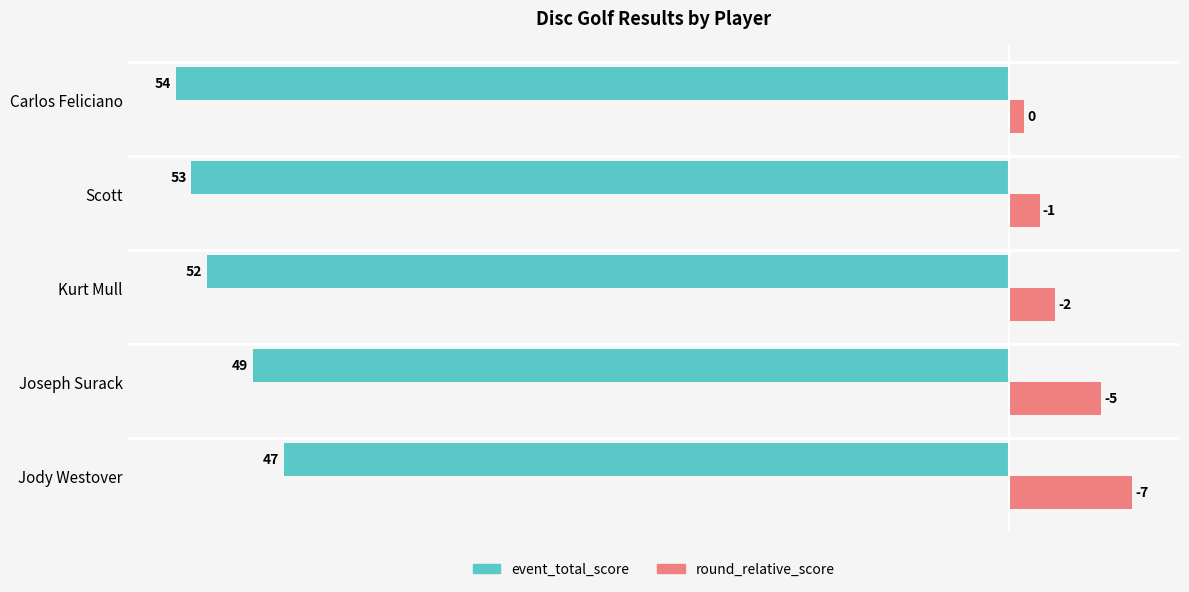

What are all the series names shown in the legend?

event_total_score, round_relative_score